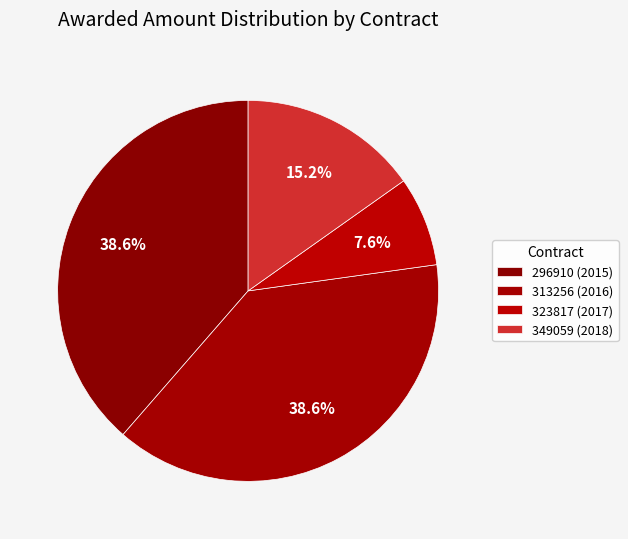

Count the number of slices in the pie.

4